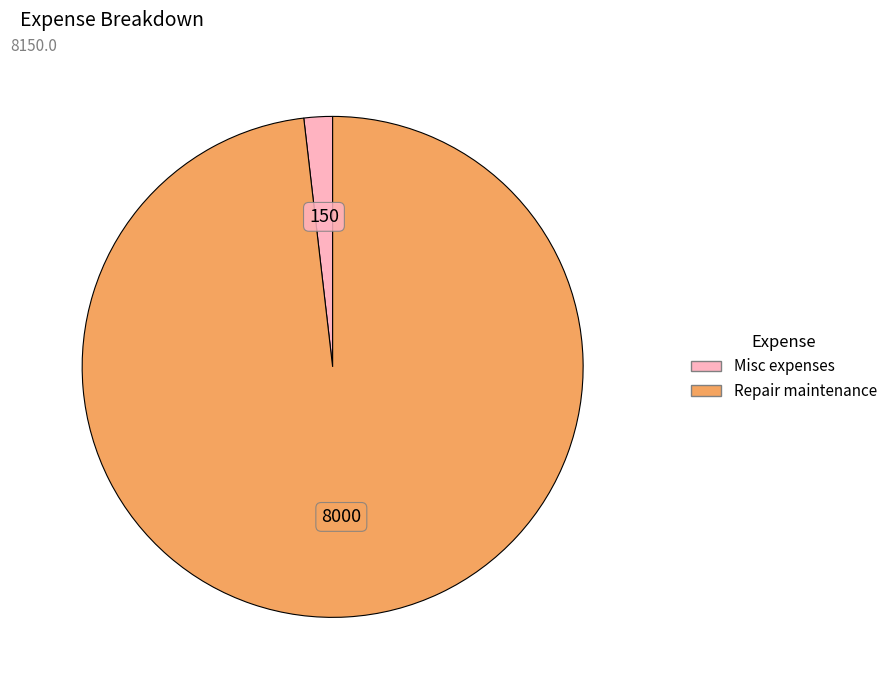

What is the smallest slice in the pie chart?

Misc expenses